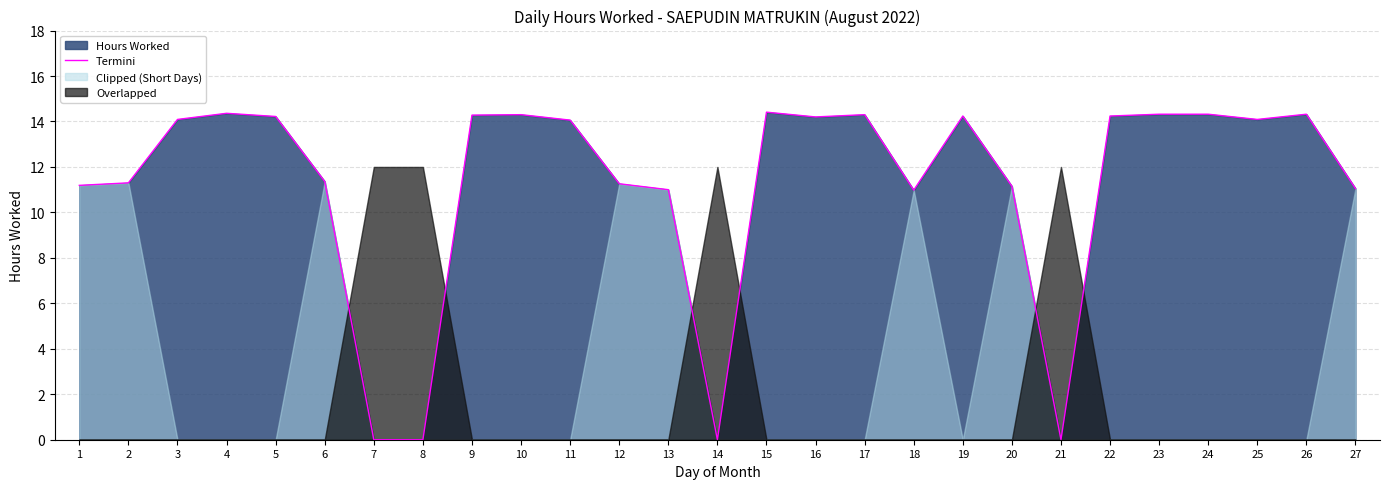

Read the value at 27.

11.1